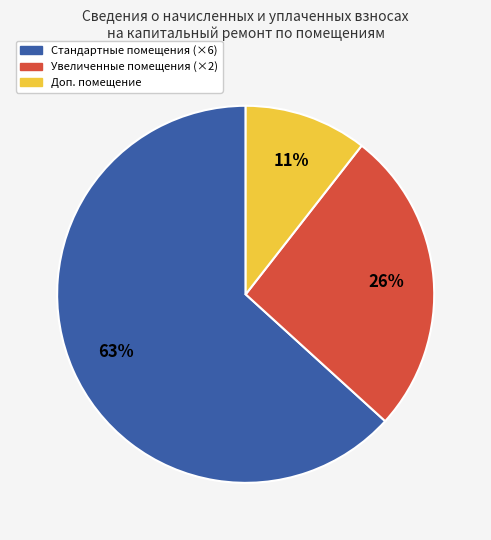

Is there any slice that represents more than half of the pie?

Yes